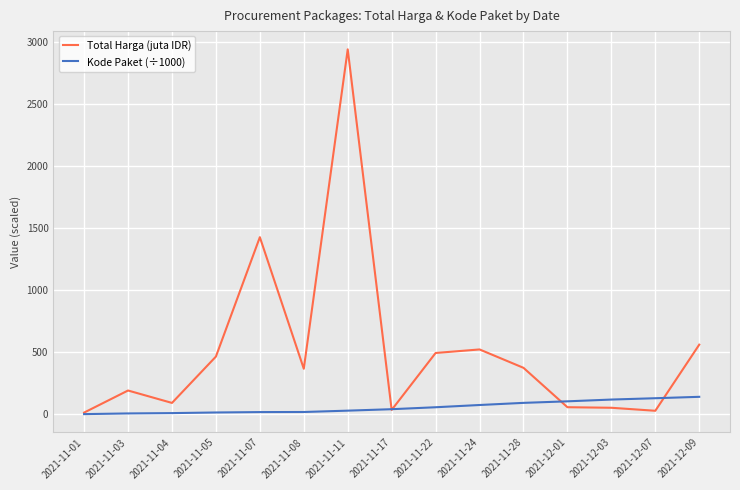

What are all the series names shown in the legend?

Total Harga (juta IDR), Kode Paket (÷1000)